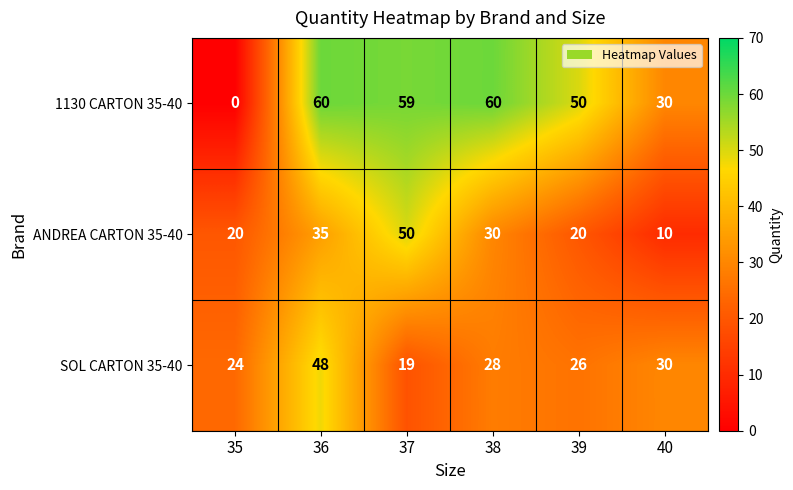

How many distinct data groups are displayed?

3